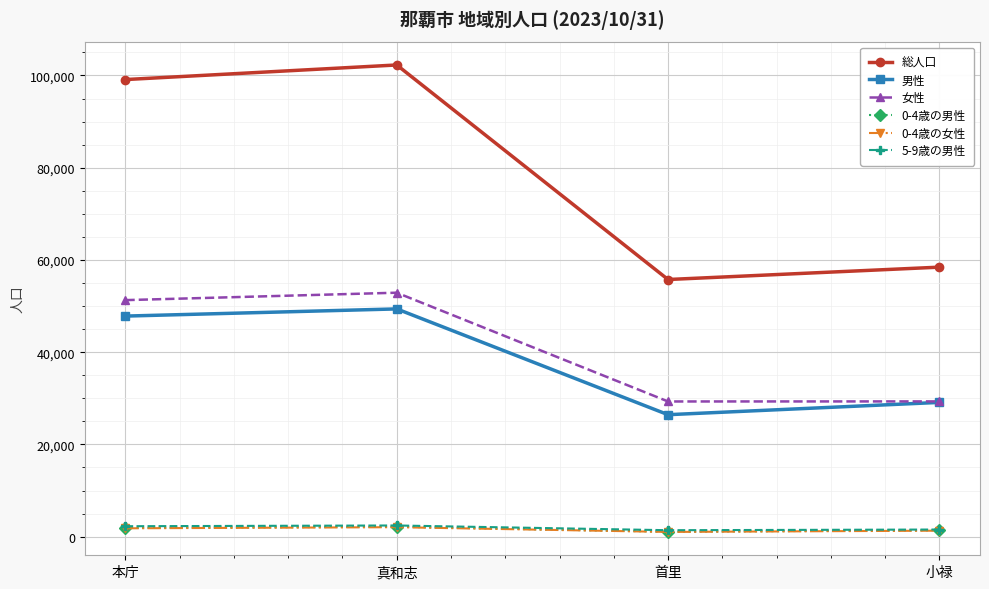

At which label does 男性 reach its peak?

真和志